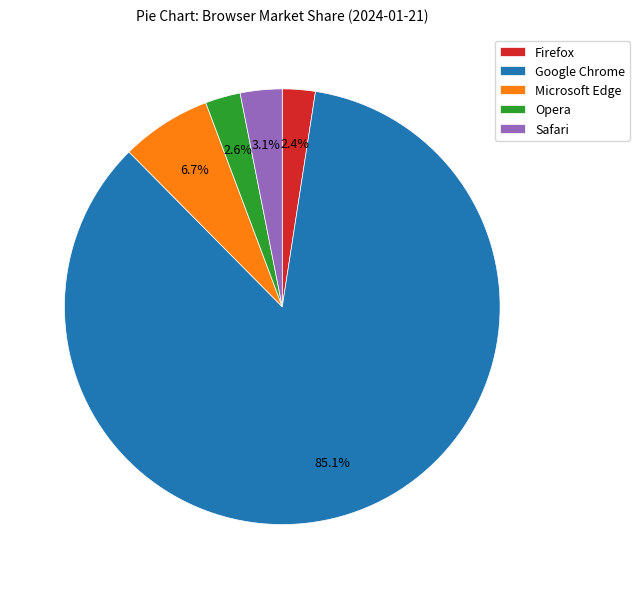

Is there a majority slice in this chart?

Yes